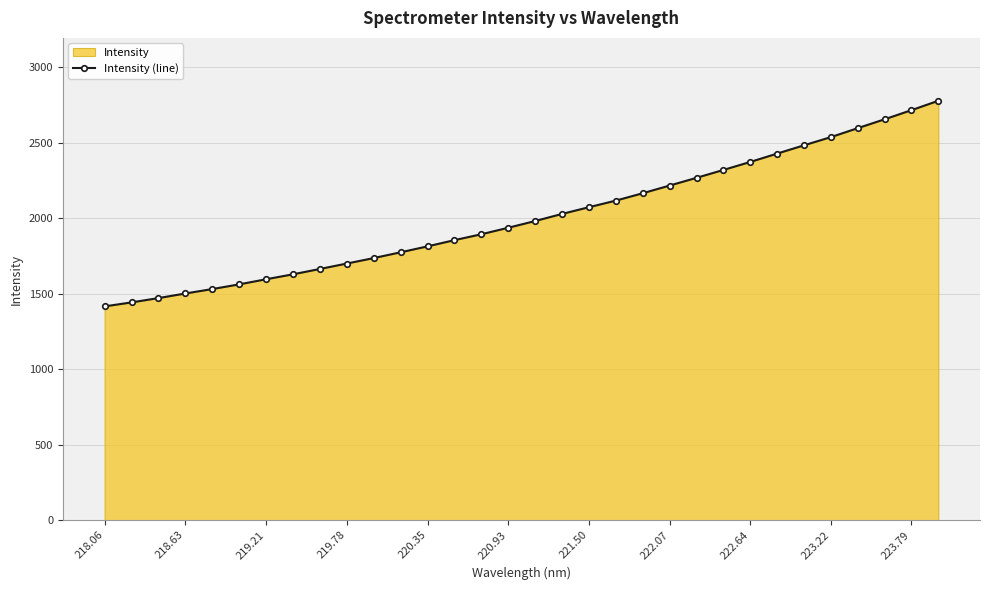

What is the approximate value at 222.07?

2215.2